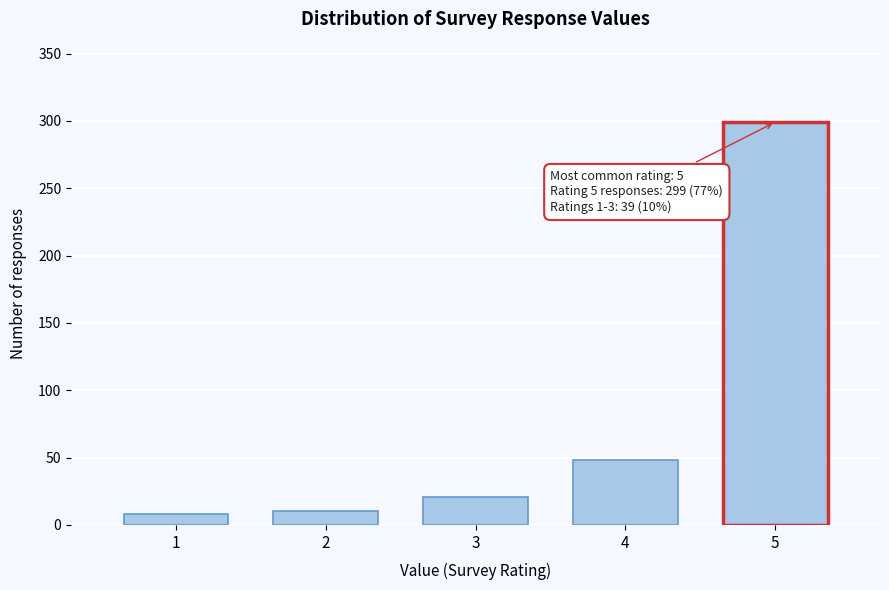

Reading left to right, what are all the values shown in this chart?

8	10	21	48	299